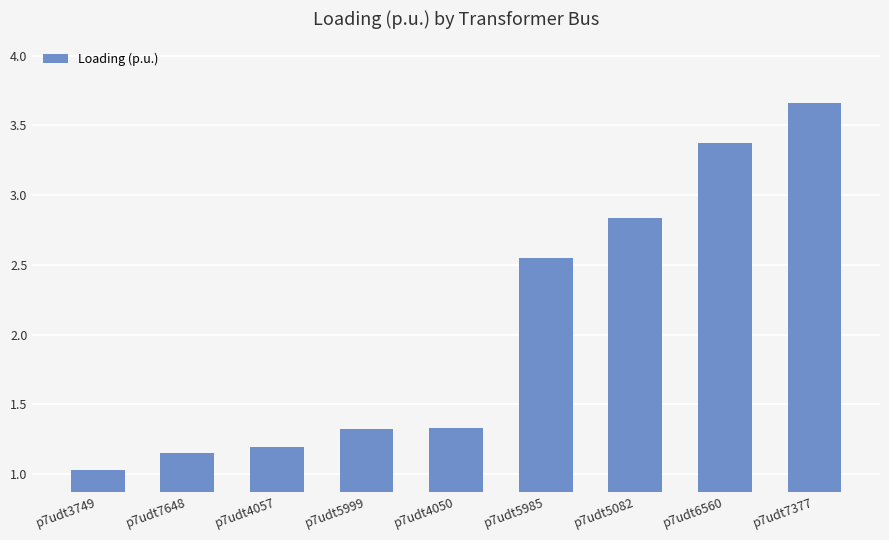

What is the sum of all values?

18.4